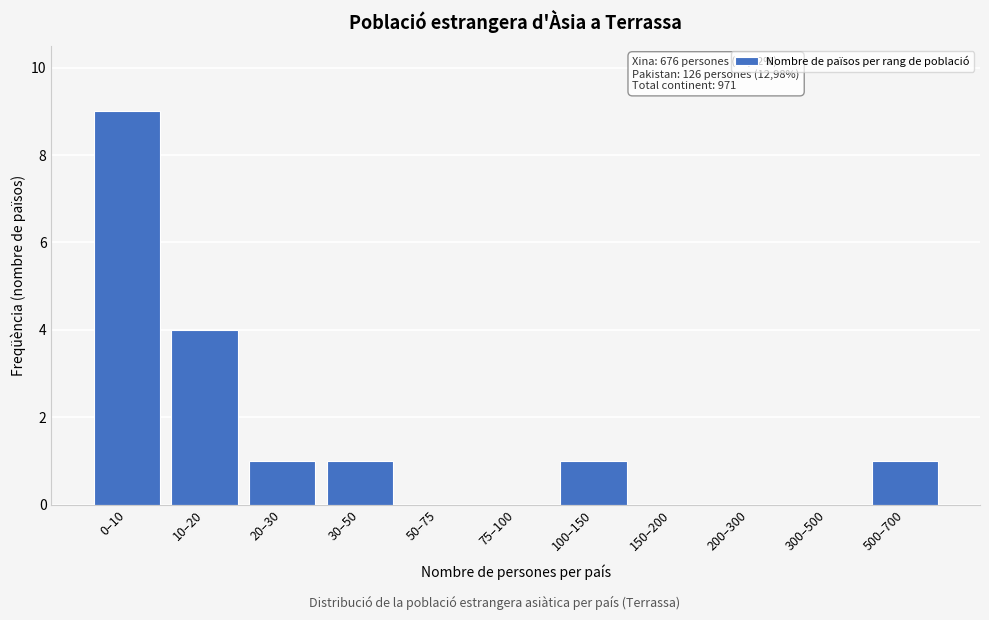

Reading left to right, list all the values displayed in this chart.

0–10=9	10–20=4	20–30=1	30–50=1	50–75=0	75–100=0	100–150=1	150–200=0	200–300=0	300–500=0	500–700=1